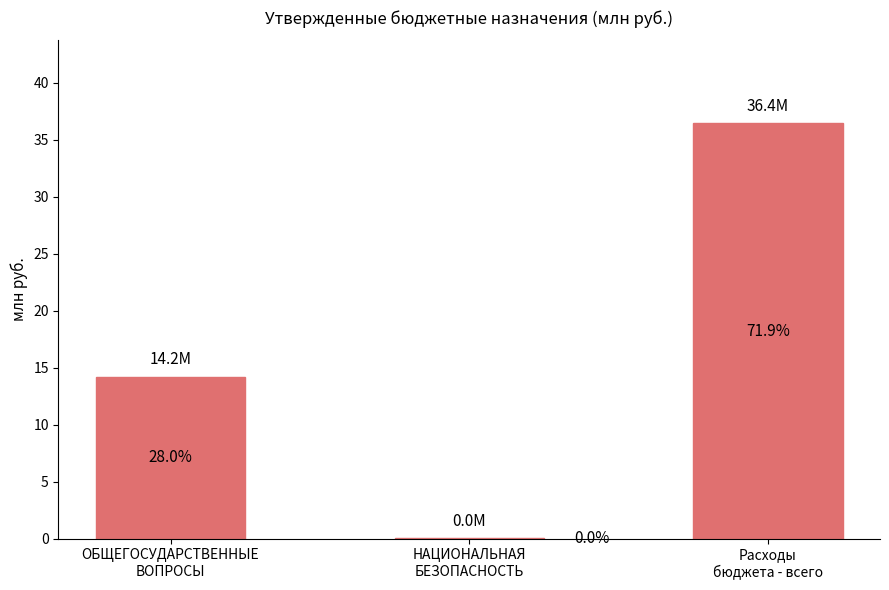

Are the bars horizontal?

No